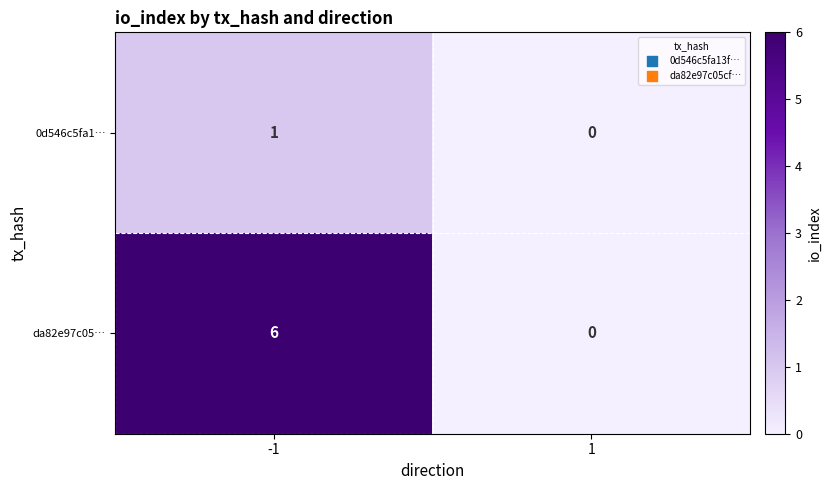

Rank the series by their maximum value, from lowest to highest.

0d546c5fa1…, da82e97c05…